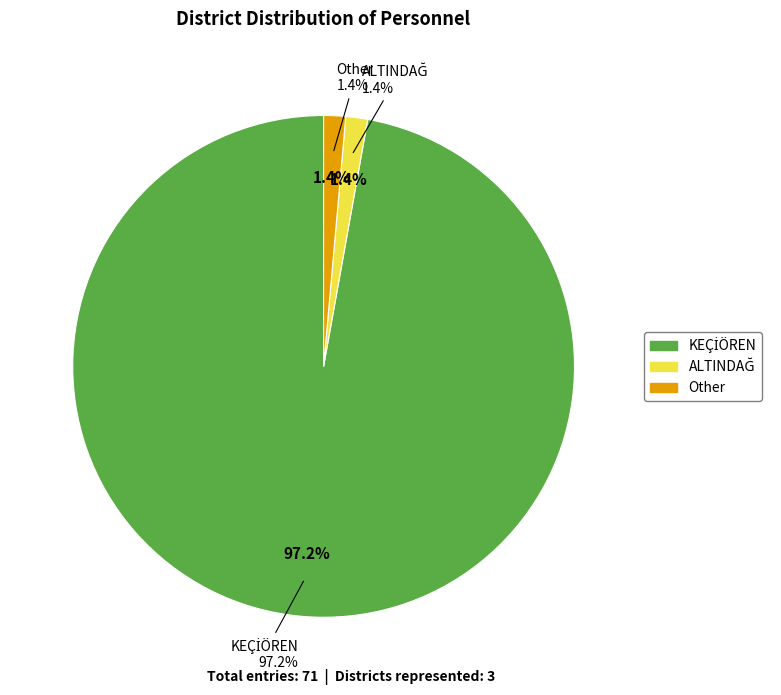

To the nearest percent, what is the combined percentage of Other and ALTINDAĞ?

3%